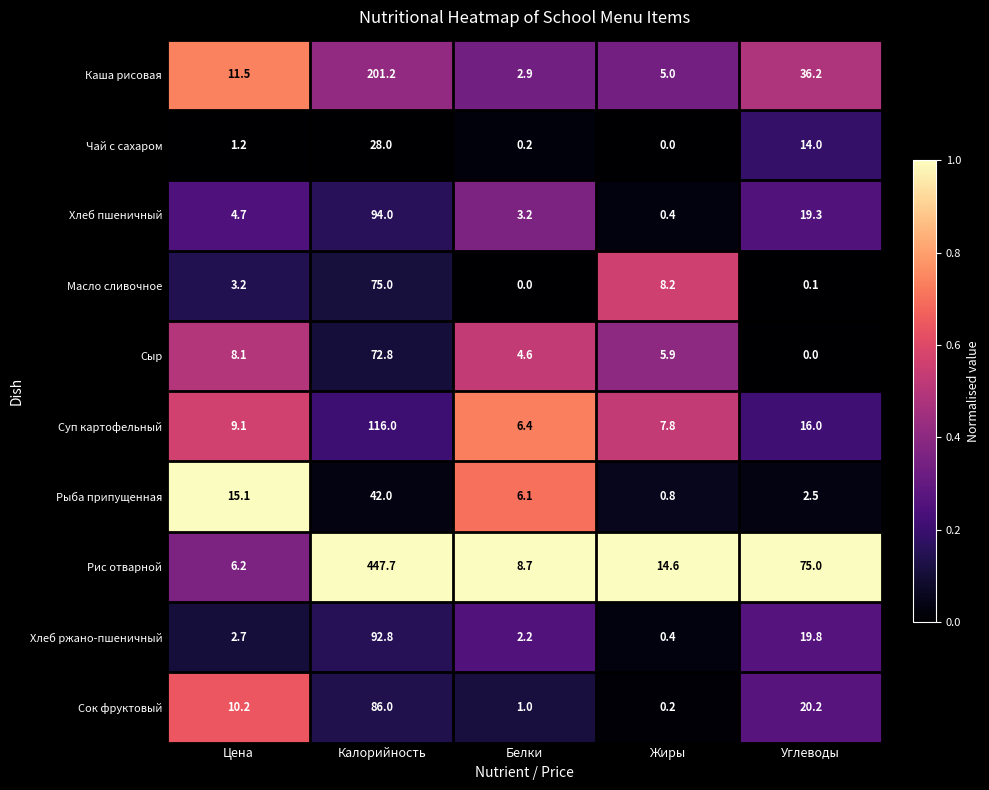

Is the value of Рыба припущенная at Белки greater than the value of Хлеб пшеничный at Цена?

Yes